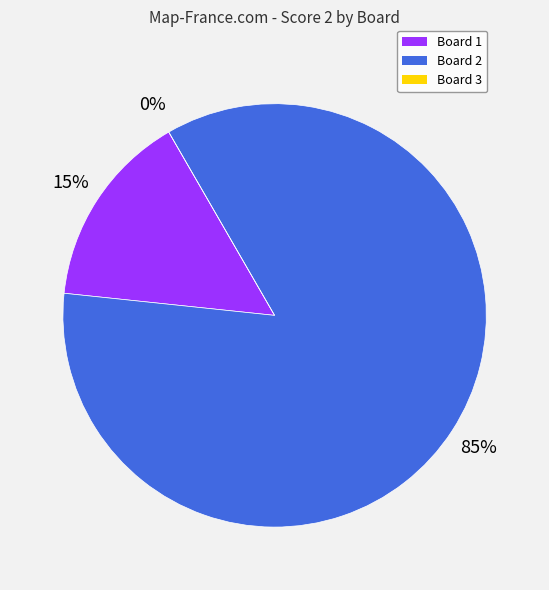

Rank the categories by value from highest to lowest.

Board 2, Board 1, Board 3